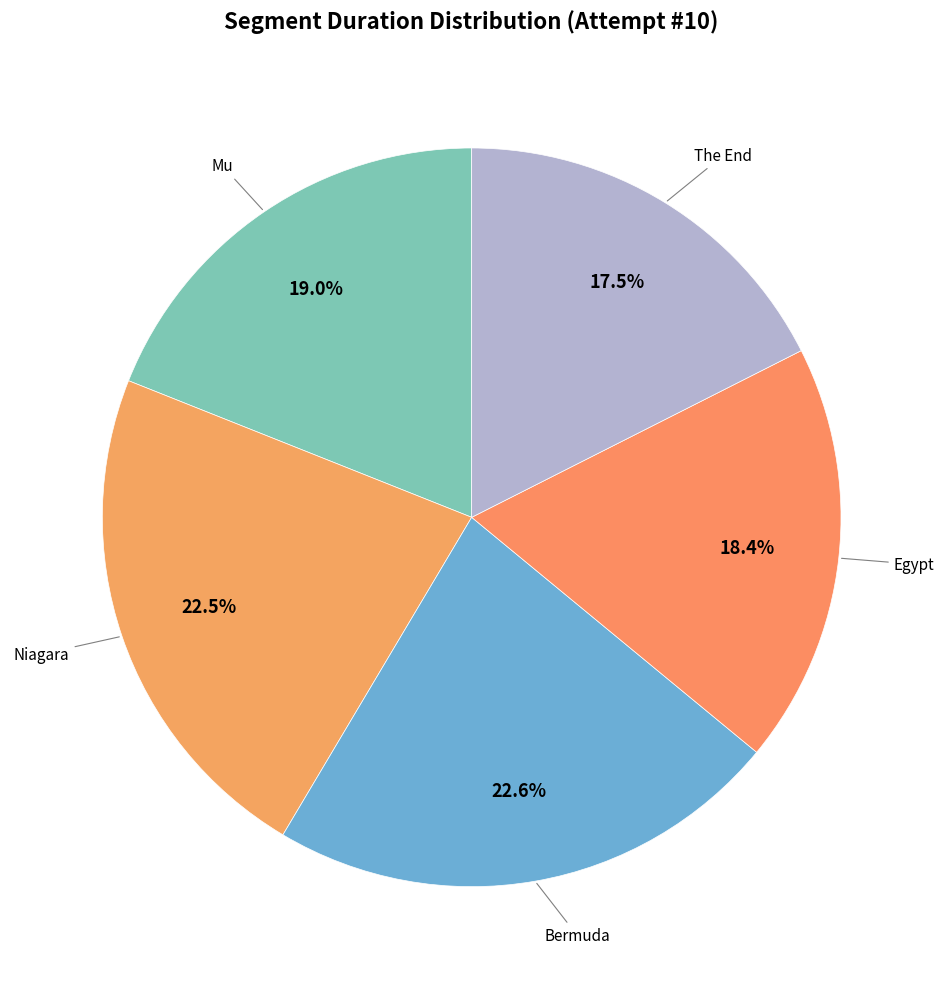

How many segments does this pie chart have?

5